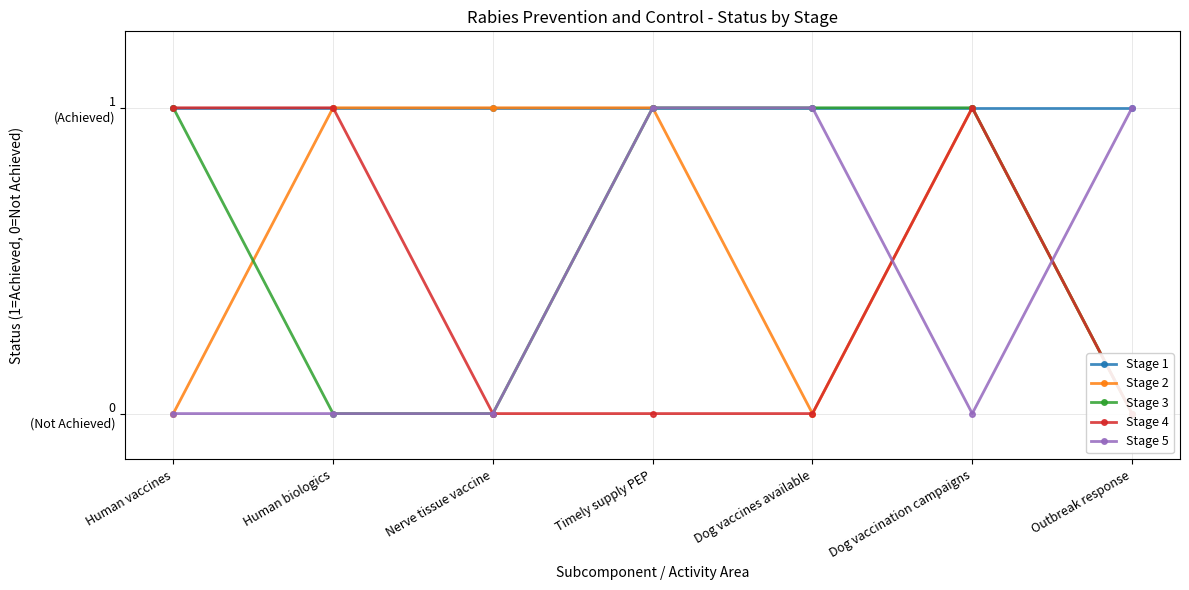

What is the sum of all Stage 1 values?

7